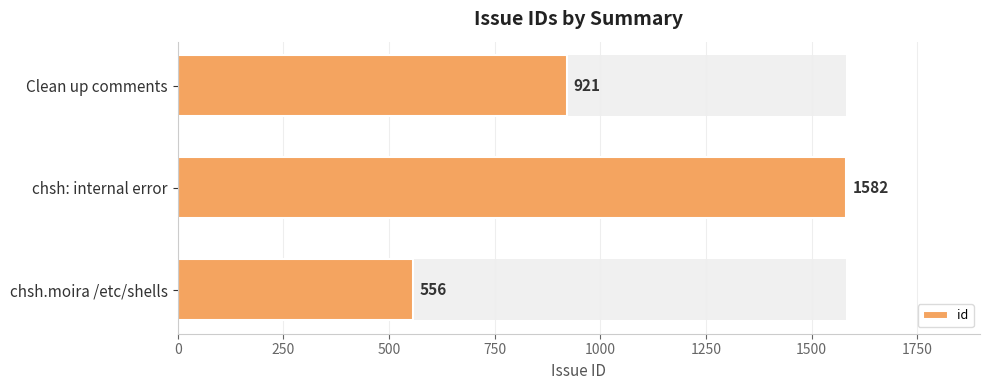

What is the sum of the values at chsh: internal error and chsh.moira /etc/shells?

2138